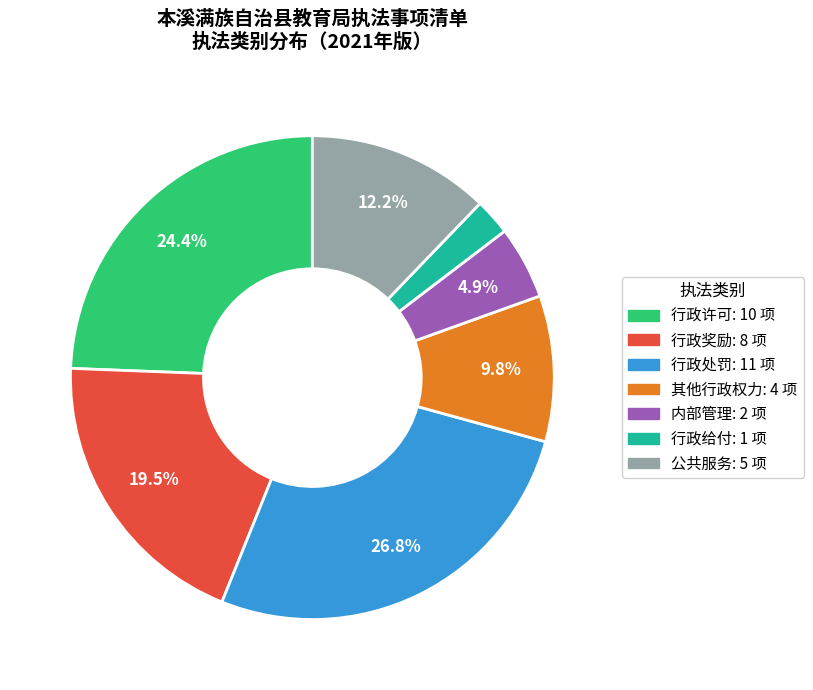

Which category has the biggest portion of the pie?

行政处罚